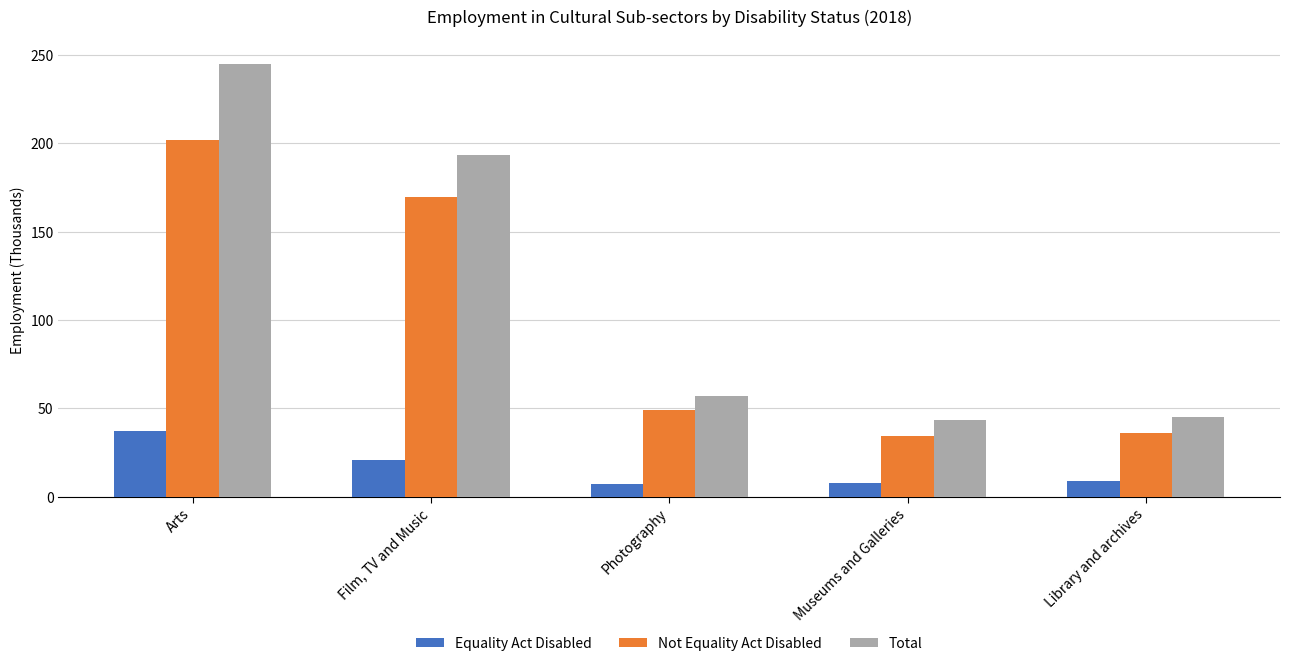

What is the label of the 2nd bar from the right?

Museums and Galleries